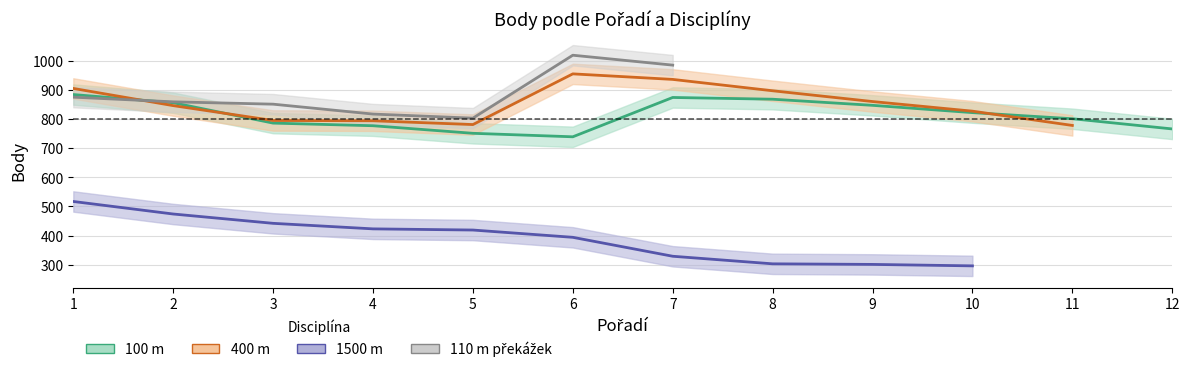

True or false: 1500 m and 110 m překážek cross at least once.

False